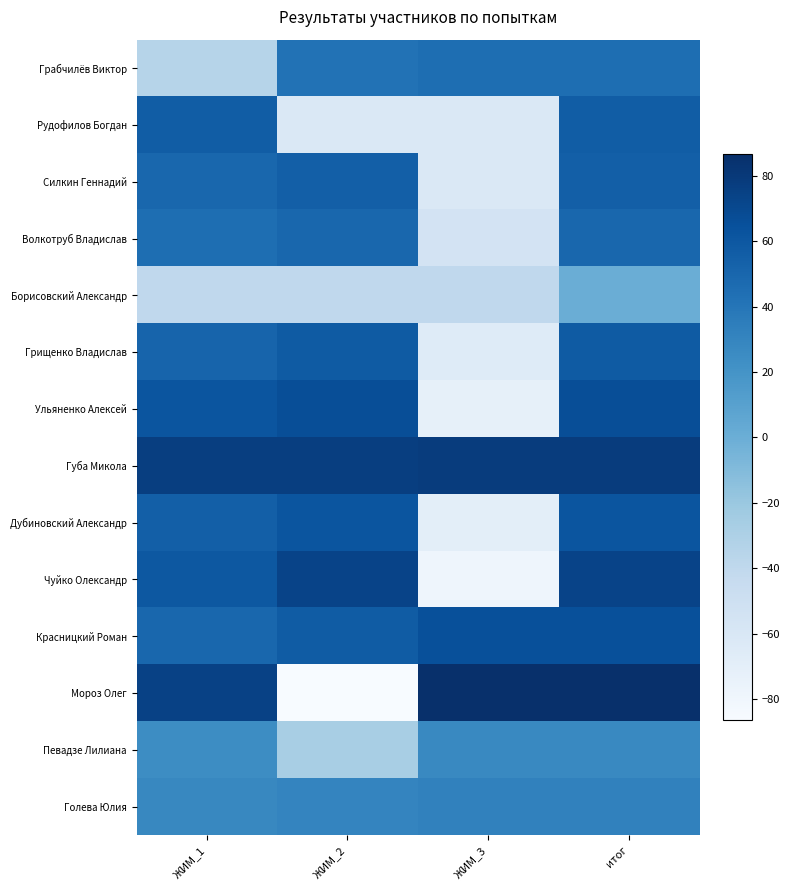

At which category does the chart reach its peak across all series?

ЖИМ_3